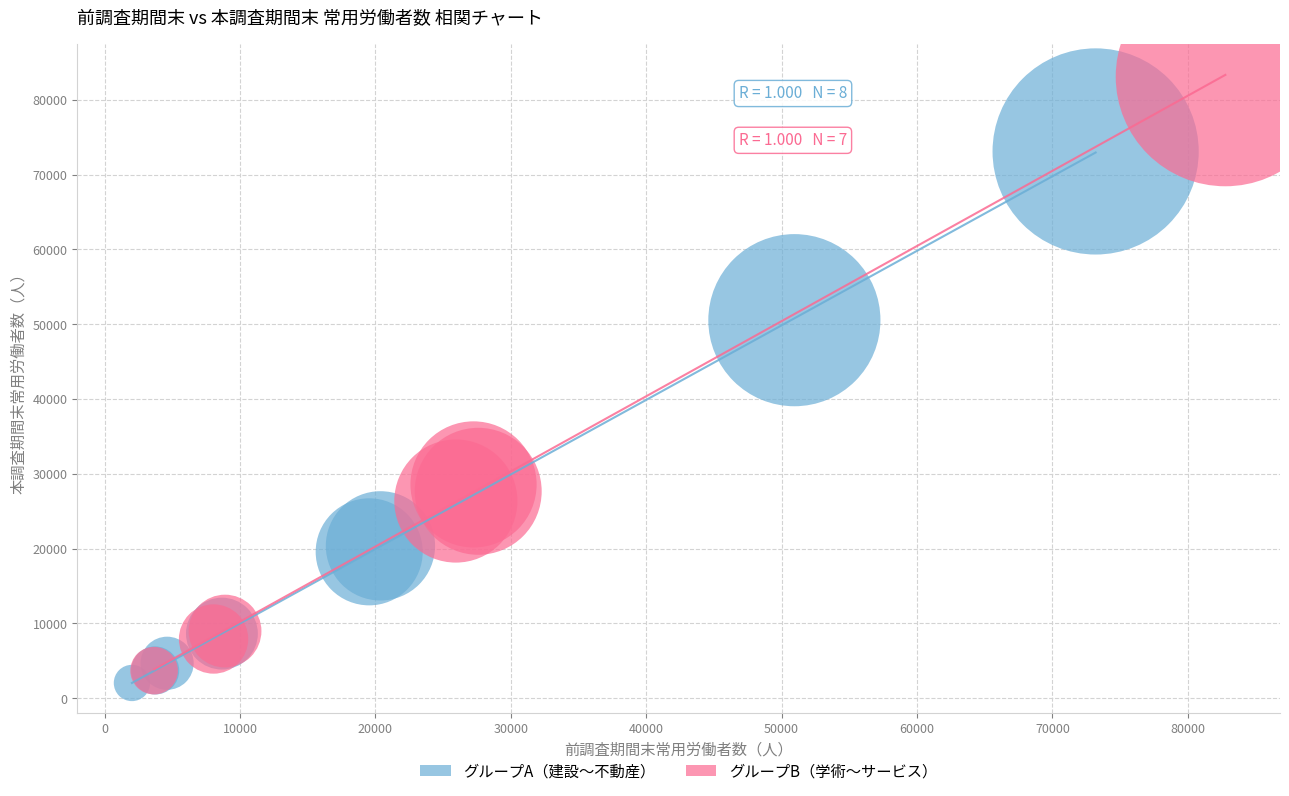

Which series contains the highest Y value?

グループB（学術〜サービス）